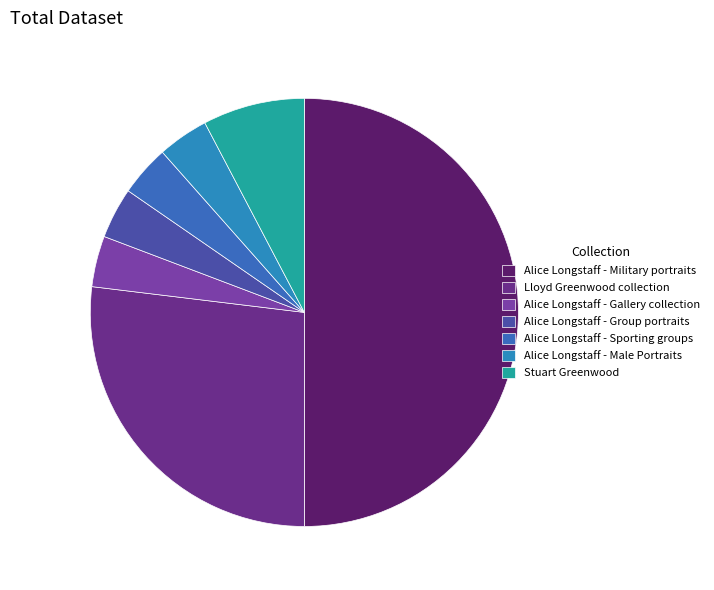

Is there any slice that represents more than half of the pie?

No